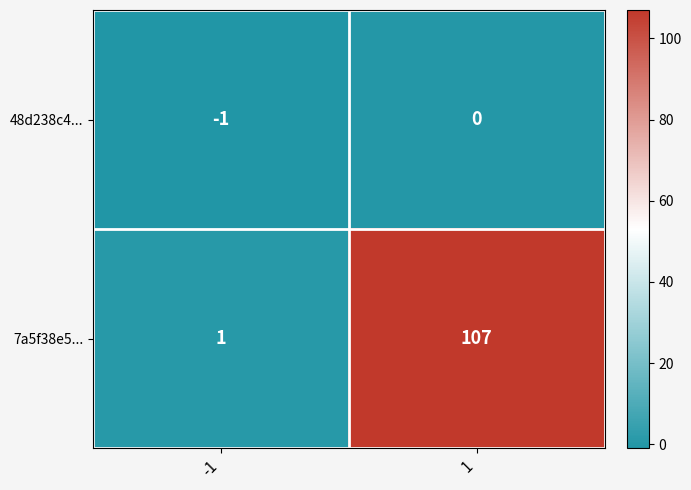

What is the maximum value shown in the chart?

107